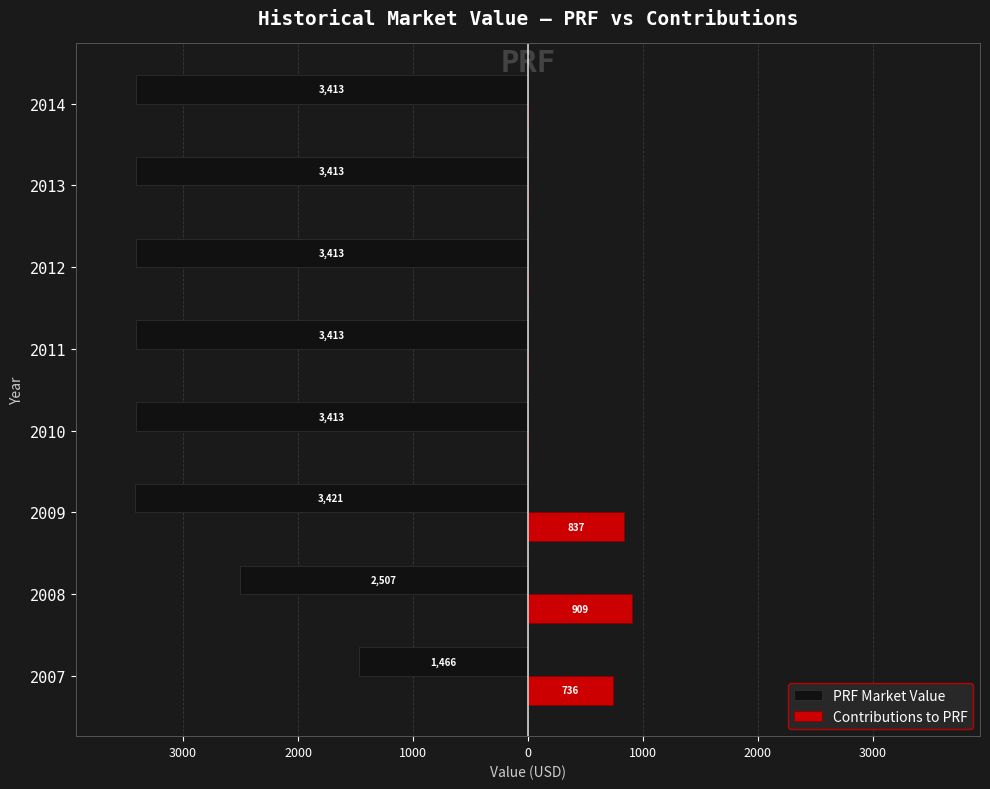

What is the average value of the Contributions to PRF series?

310.3